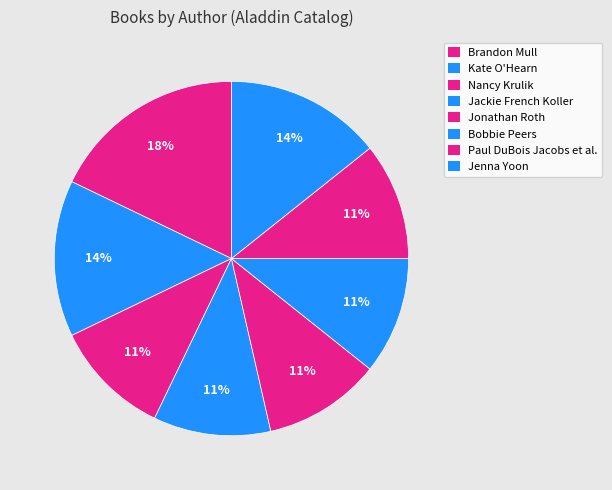

Count the number of slices in the pie.

8